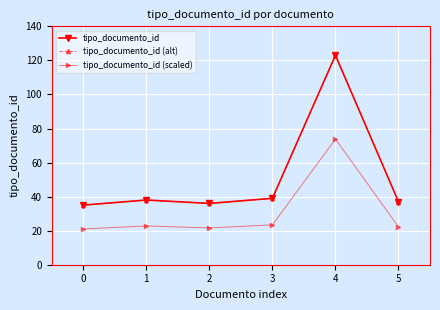

What is the lowest value of the tipo_documento_id (alt) series?

35.0